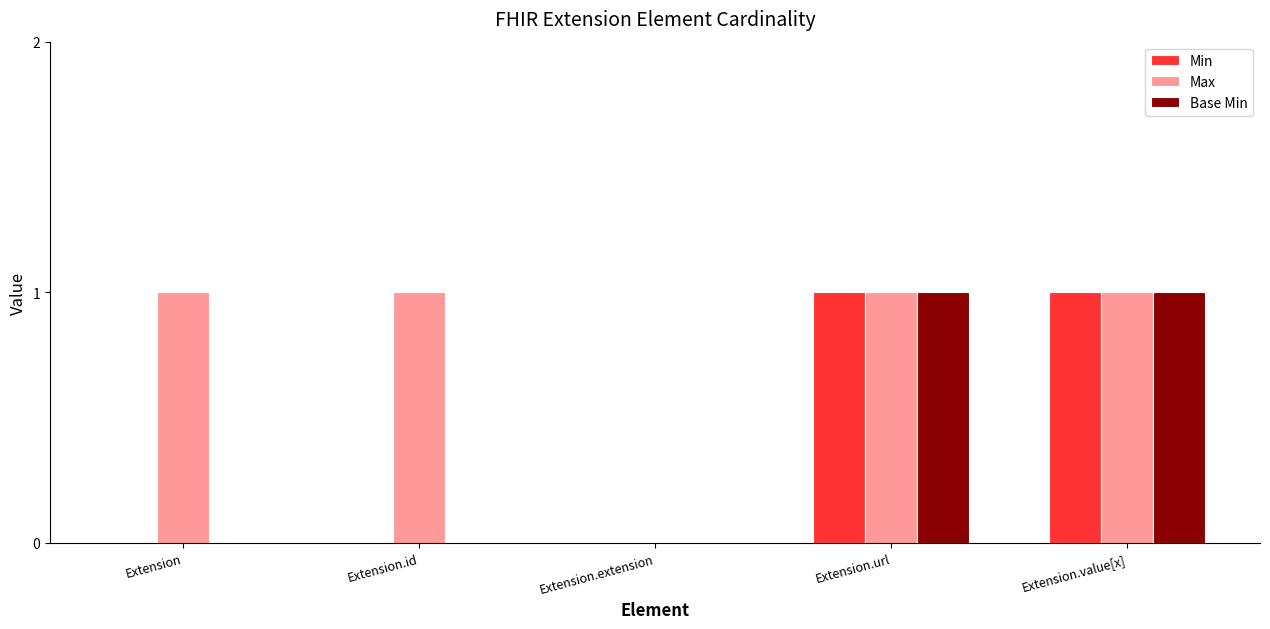

Is it true that Max equals 2 at Extension.value[x]?

False